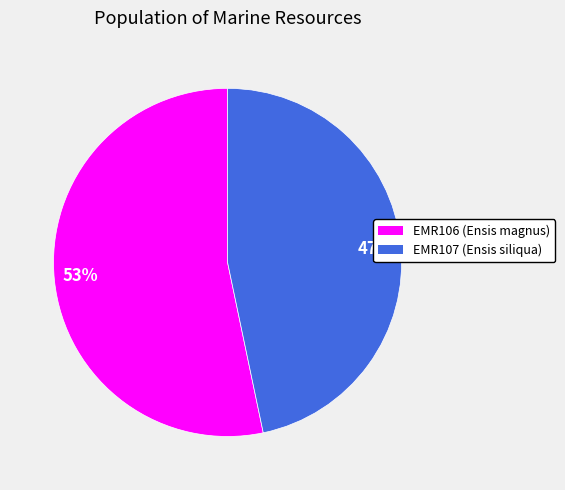

What is the smallest slice in the pie chart?

EMR107